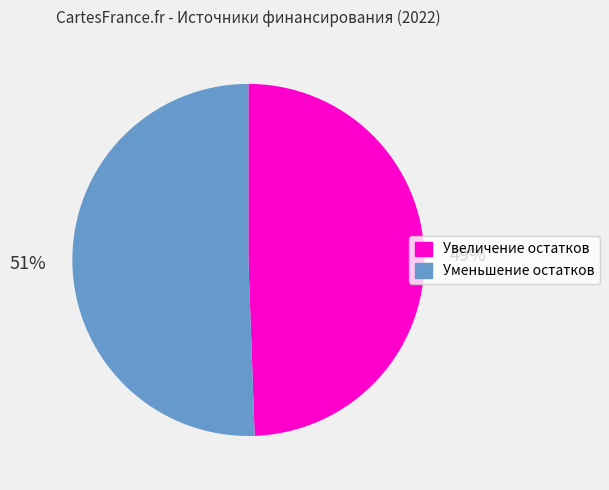

Rank the categories by value from lowest to highest.

Увеличение остатков, Уменьшение остатков